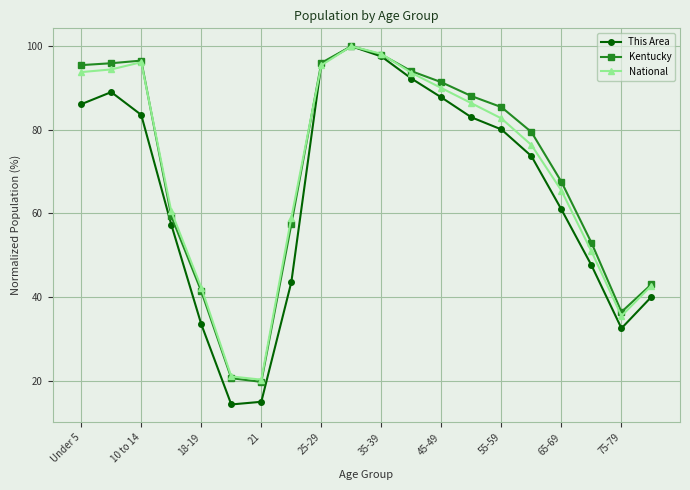

What are all the series names shown in the legend?

This Area, Kentucky, National